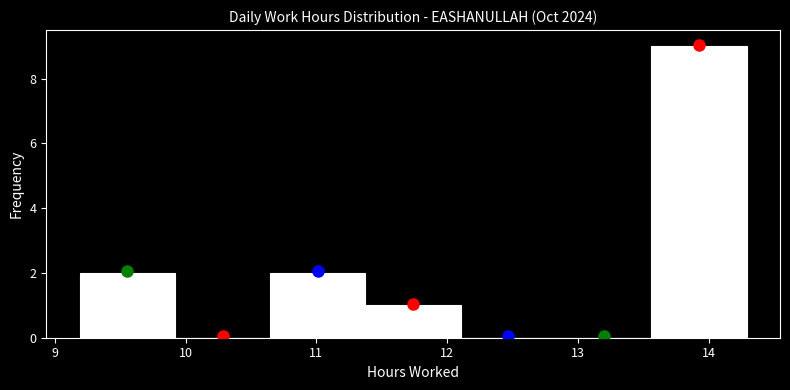

Reading left to right, list every bar in this chart as the range it spans on the x-axis followed by its height. Neither the bar edges nor the heights are printed on the chart, so give them approximately, as read against the axes.

9.2 to 9.9: 2
9.9 to 10.6: 0
10.6 to 11.4: 2
11.4 to 12.1: 1
12.1 to 12.8: 0
12.8 to 13.6: 0
13.6 to 14.3: 9